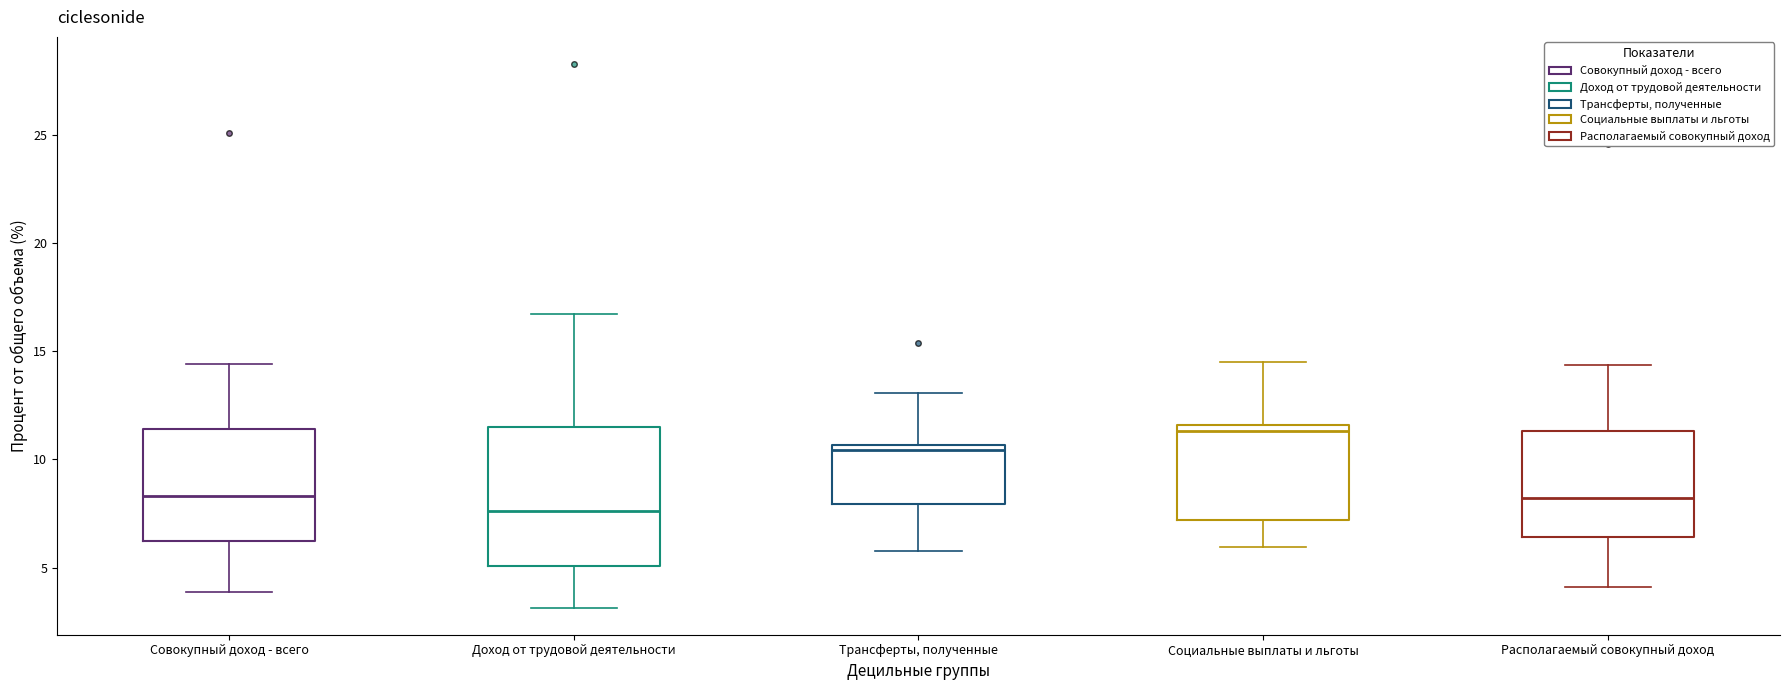

Reading left to right, read every box against the y-axis: the position of its median line, the range the box covers, and the ends of its whiskers. The values are not printed on the chart, so give them approximately, as read against the axis.

Совокупный доход - всего: median 8.5, box 6.0 to 11.5, whiskers 4.0 to 14.5
Доход от трудовой деятельности: median 7.5, box 5.0 to 11.5, whiskers 3.0 to 16.5
Трансферты, полученные: median 10.5 (just below the box's upper edge), box 8.0 to 10.5, whiskers 6.0 to 13.0
Социальные выплаты и льготы: median 11.5 (just below the box's upper edge), box 7.0 to 11.5, whiskers 6.0 to 14.5
Располагаемый совокупный доход: median 8.0, box 6.5 to 11.5, whiskers 4.0 to 14.5